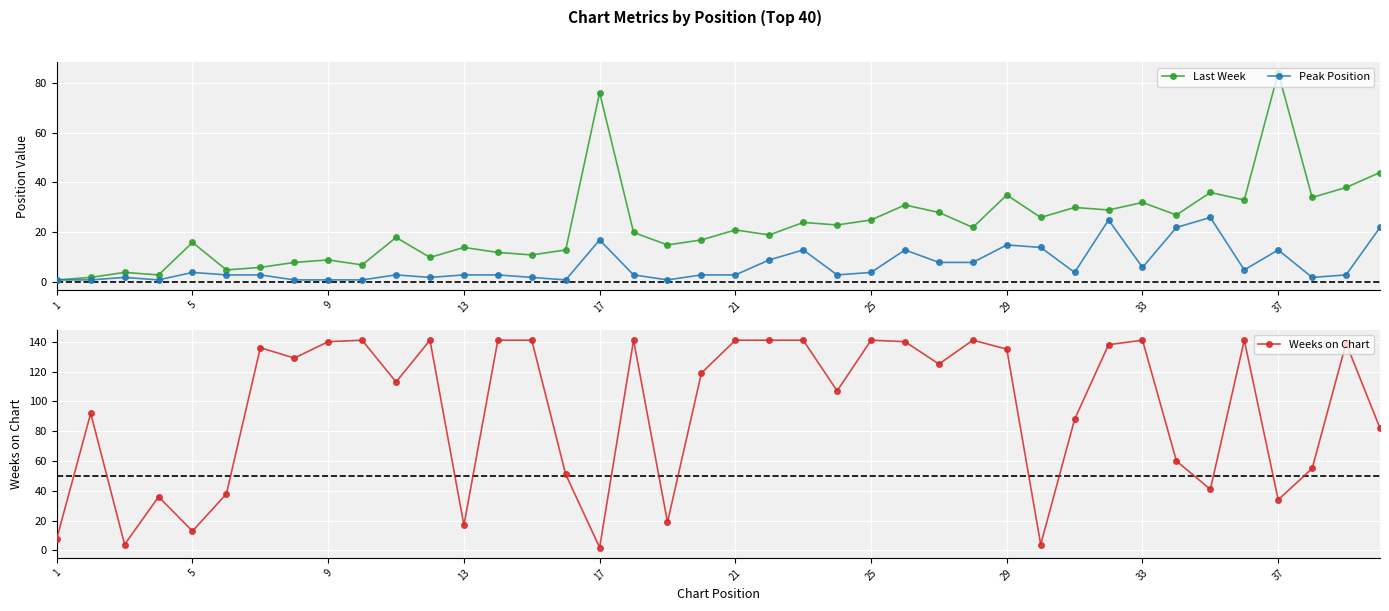

What is the maximum value for Last Week?

84